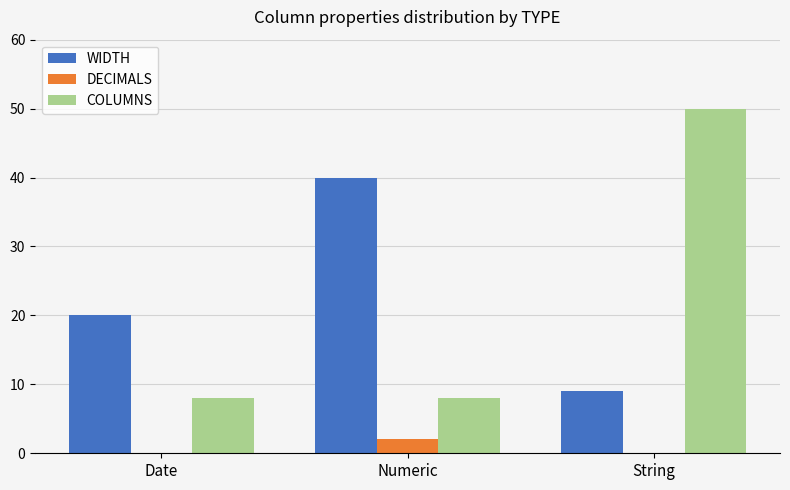

Which category has the highest value across all series?

String